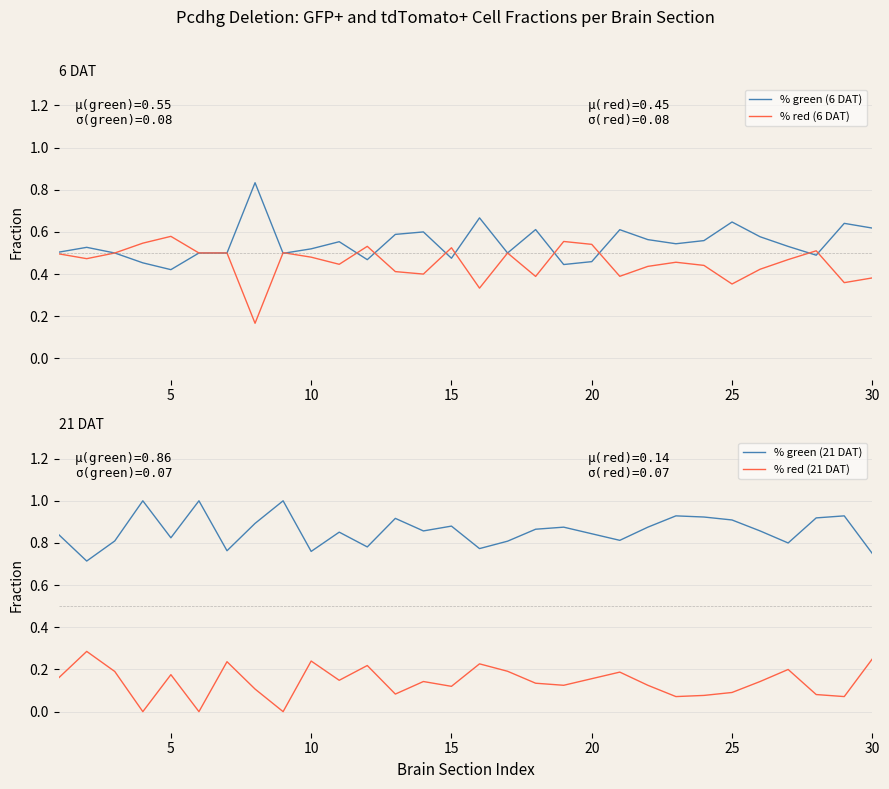

True or false: % red (6 DAT) and % green (21 DAT) cross at least once.

False